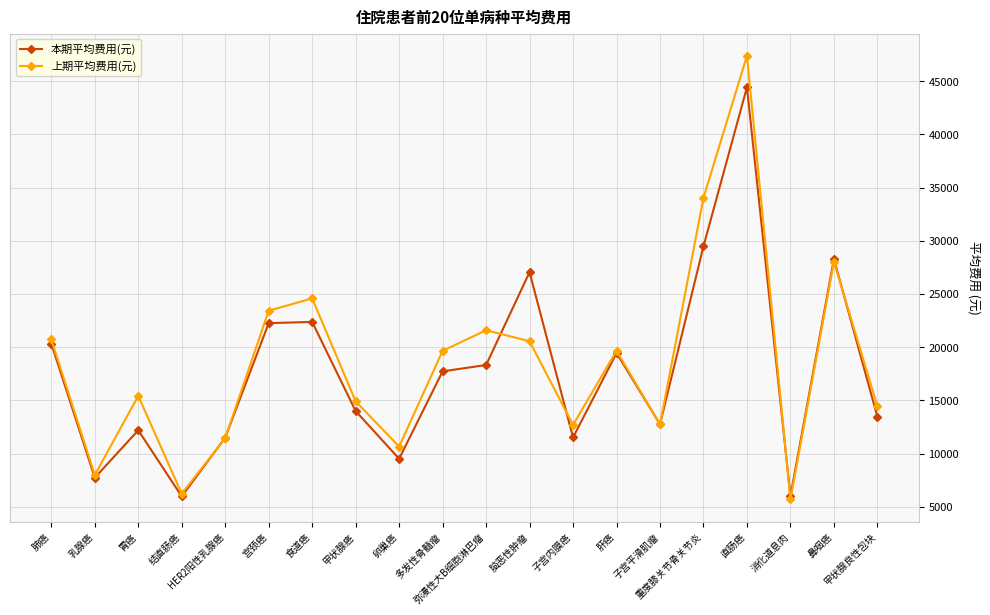

What is the difference between the highest and lowest values at 甲状腺癌?

914.7